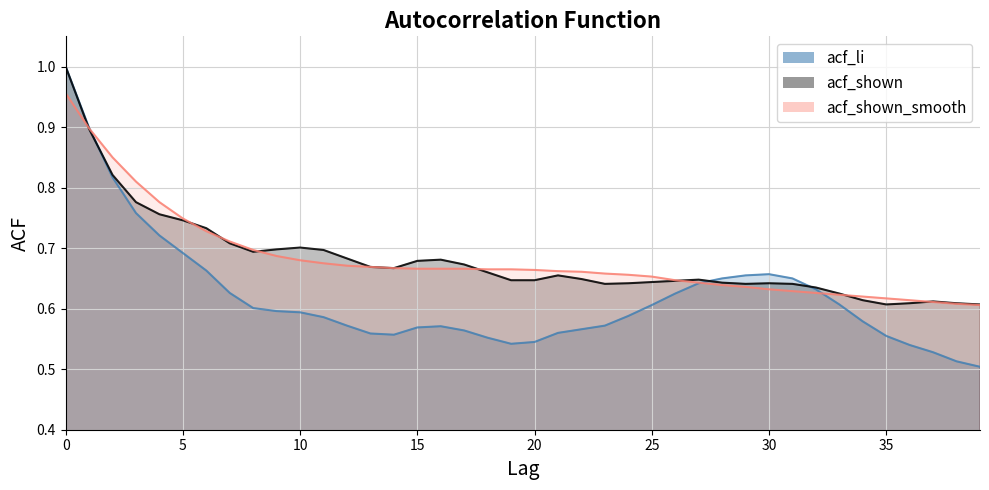

Count the acf_shown values in the range 0 to 1.

40